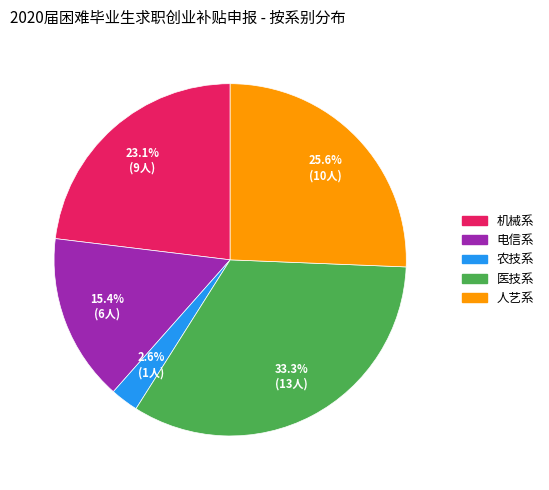

Does 机械系 represent more than half of the total?

No